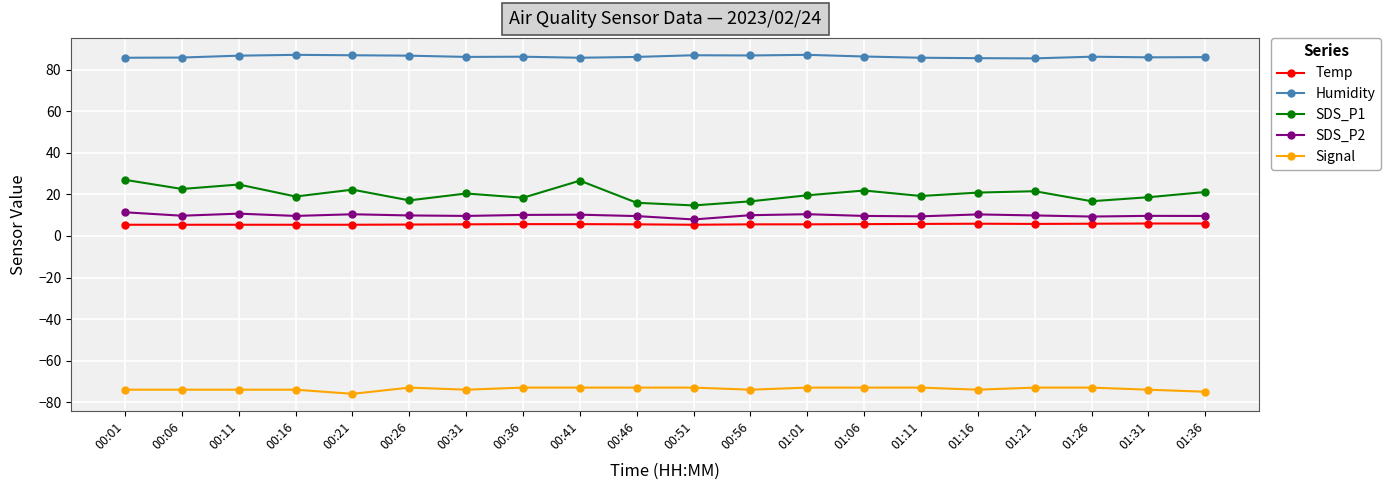

What is the value of the Signal point at the 18th from the left?

-73.0